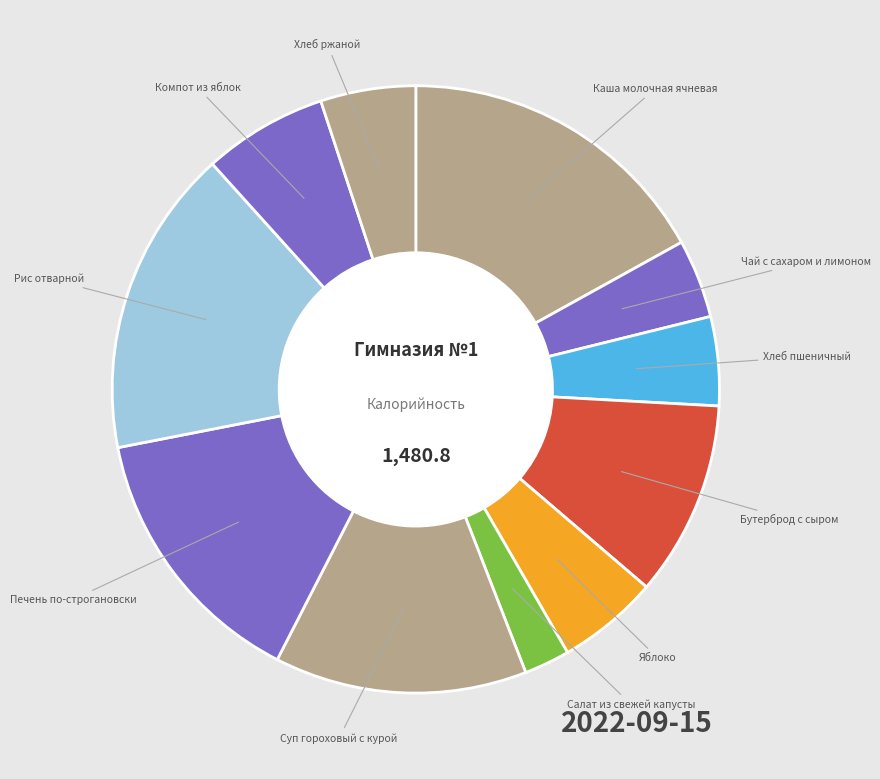

Is the sum of Хлеб пшеничный and Печень по-строгановски greater than half?

No